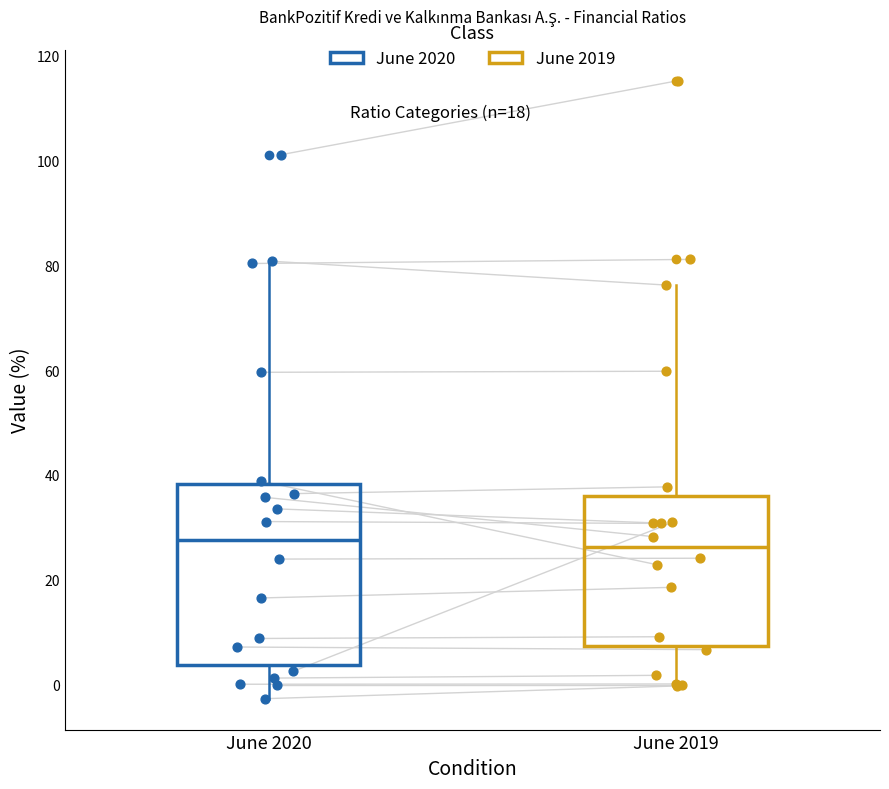

Comparing the boxes themselves (not the whiskers), which one is the tallest?

June 2020